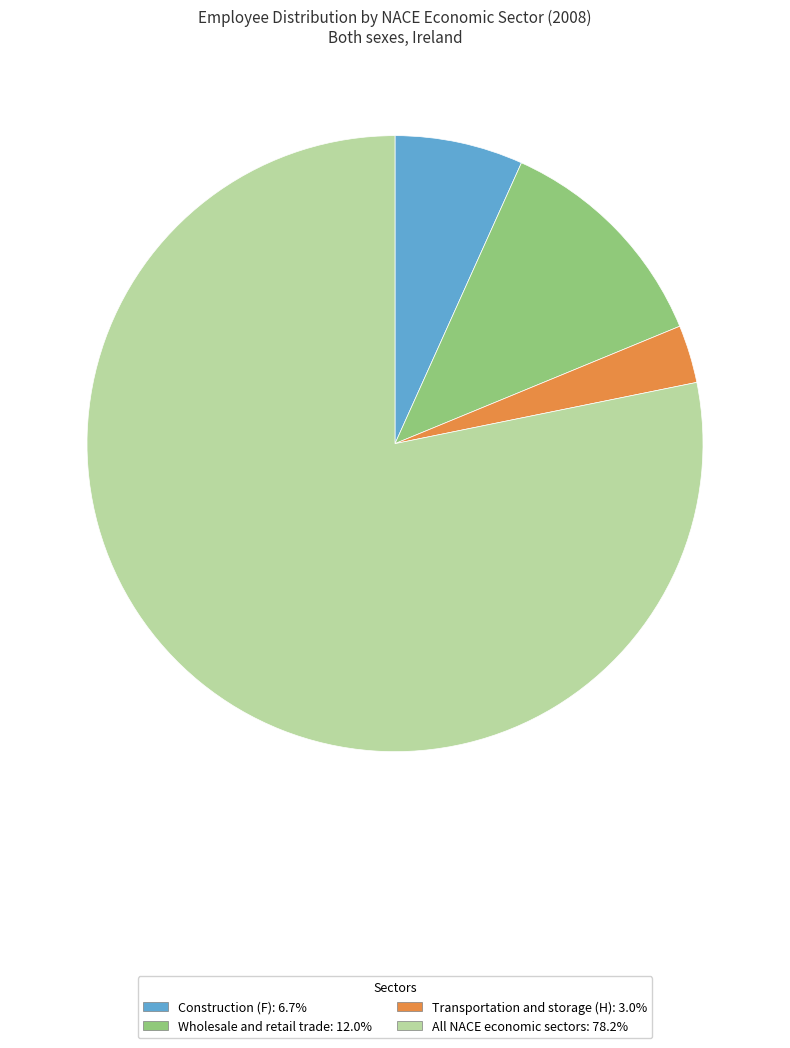

Which category accounts for the majority?

All NACE economic sectors